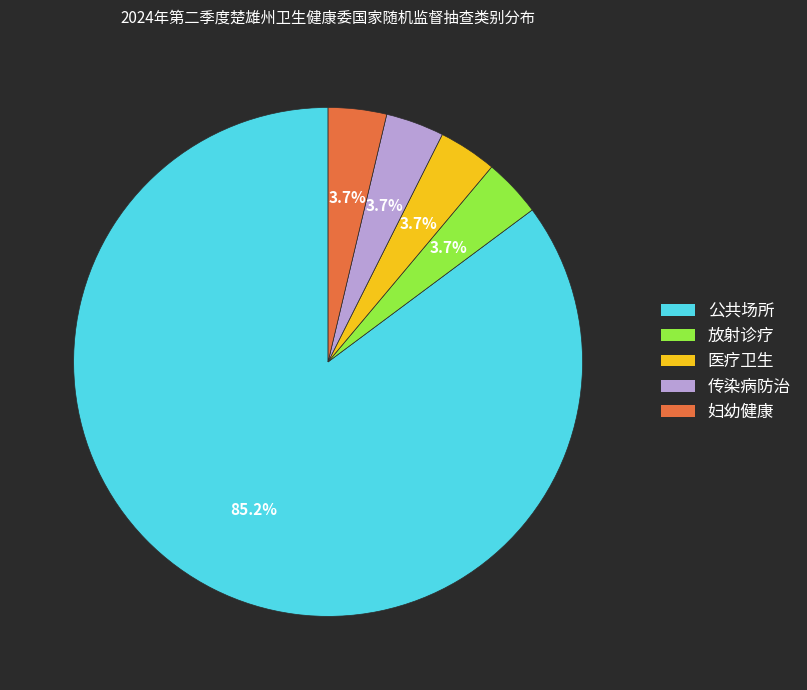

How many segments does this pie chart have?

5